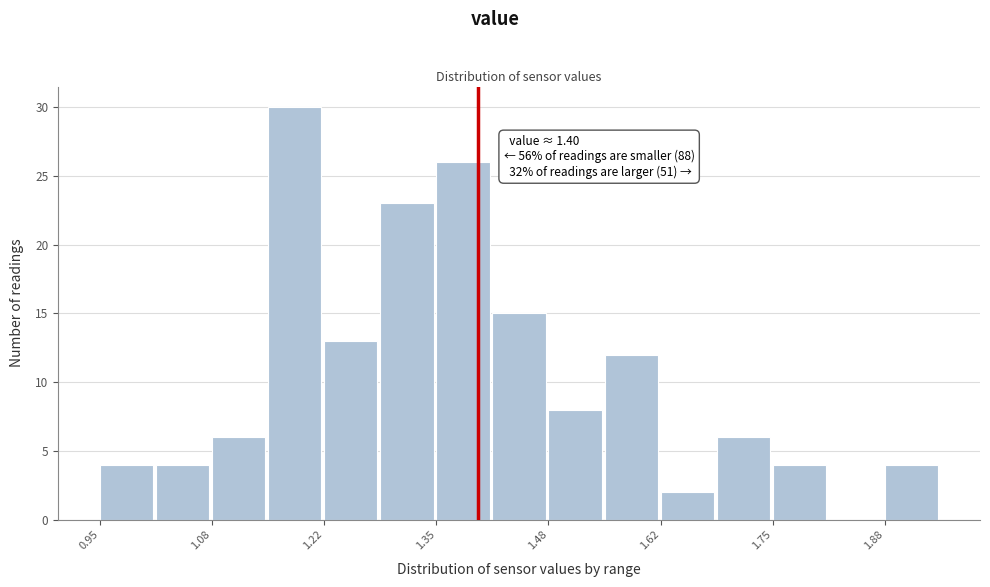

Read against the x-axis, roughly where is the centre of the tallest bar?

1.18